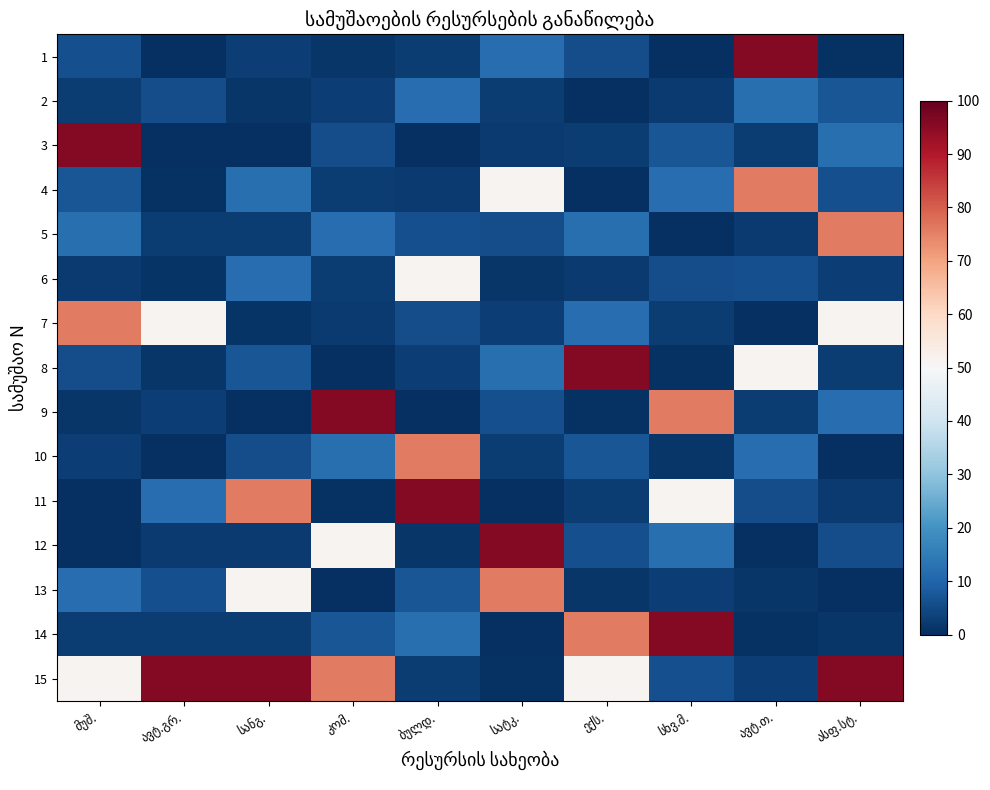

At which label is 8 closest to 47?

ავტ.თ.